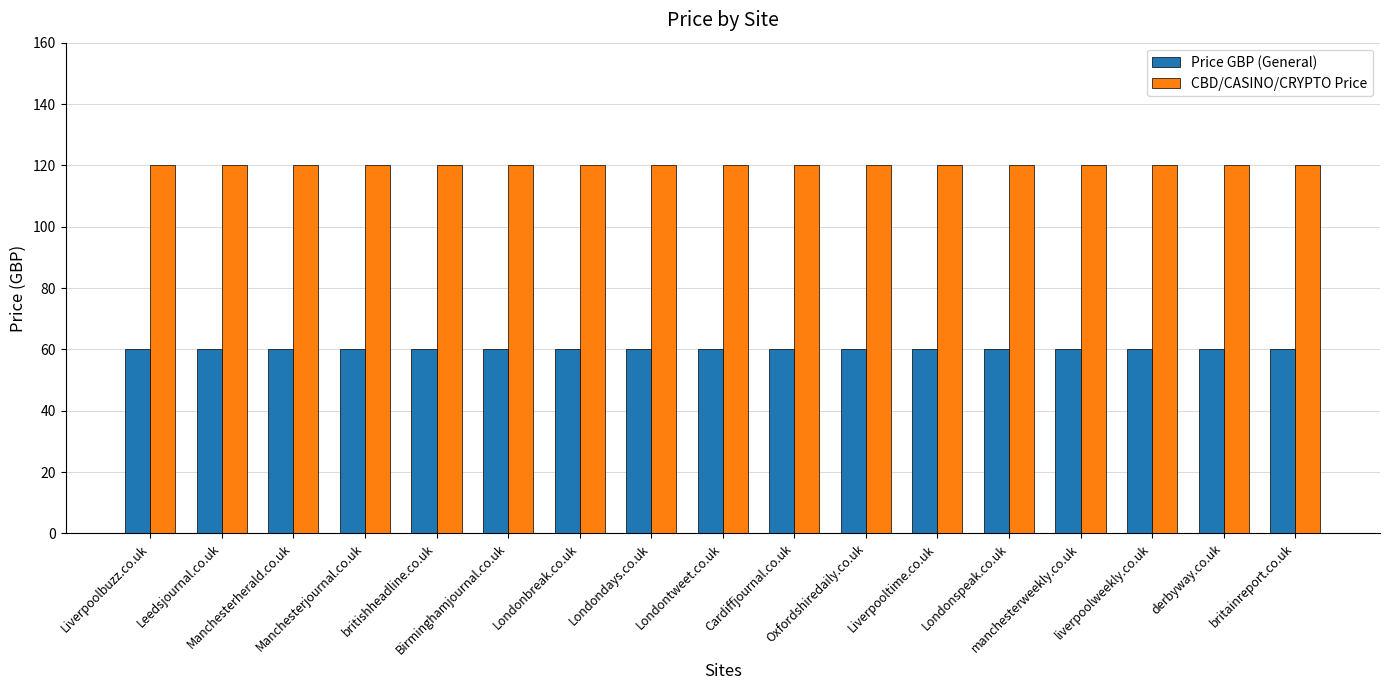

The value of CBD/CASINO/CRYPTO Price at Cardiffjournal.co.uk is 182. True or false?

False